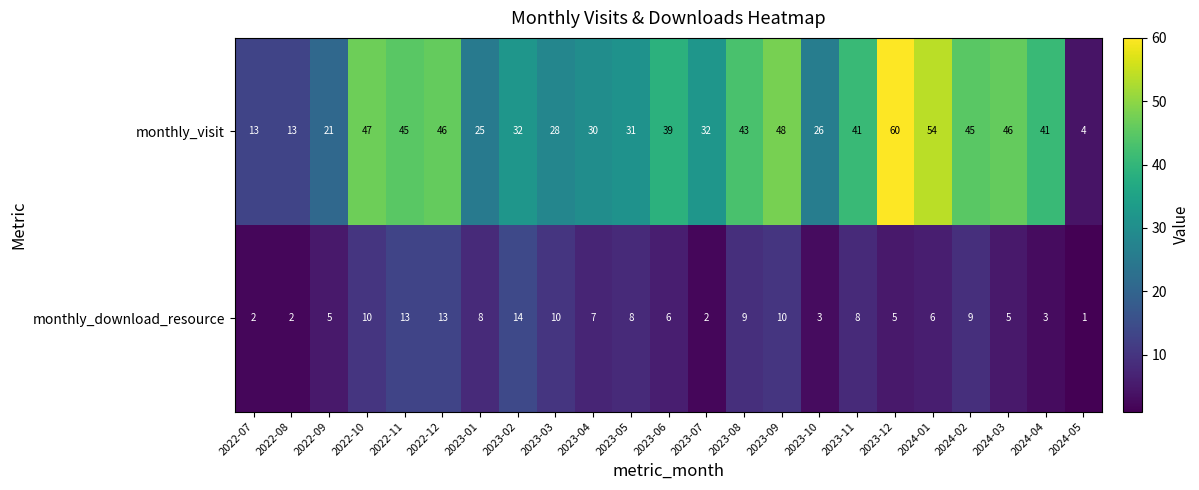

Which series has the widest spread of values?

monthly_visit